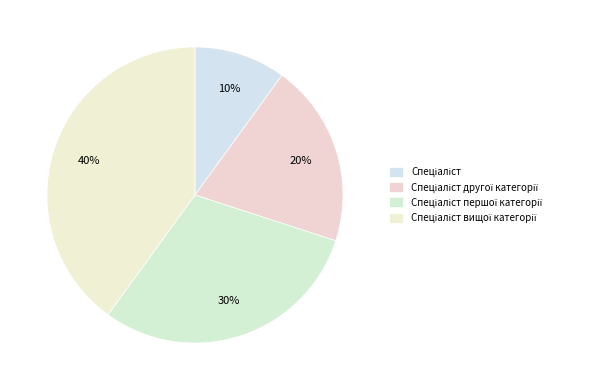

Count the number of slices in the pie.

4